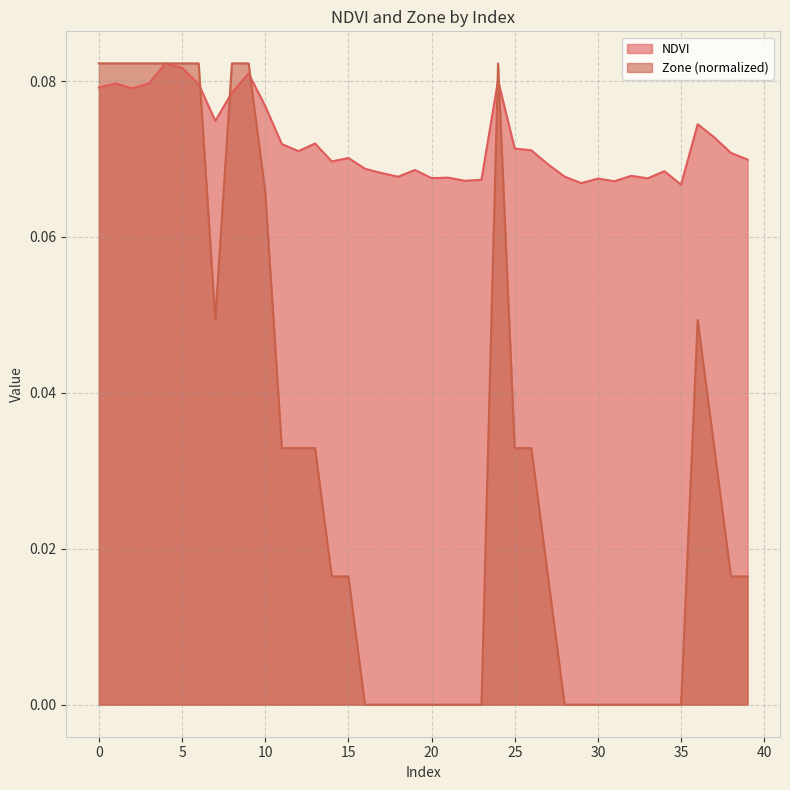

How many values in the Zone series exceed 0?

24